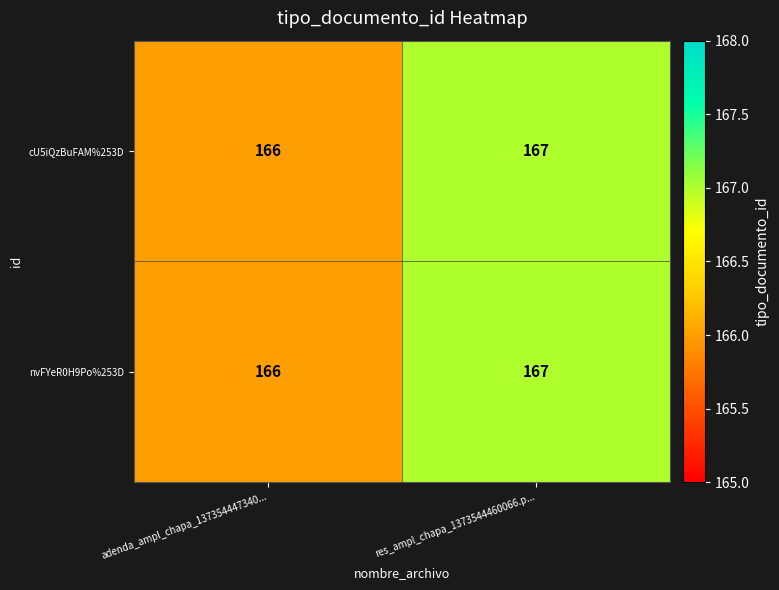

What is the total value across all series at res_ampl_chapa_1373544460066.p...?

334